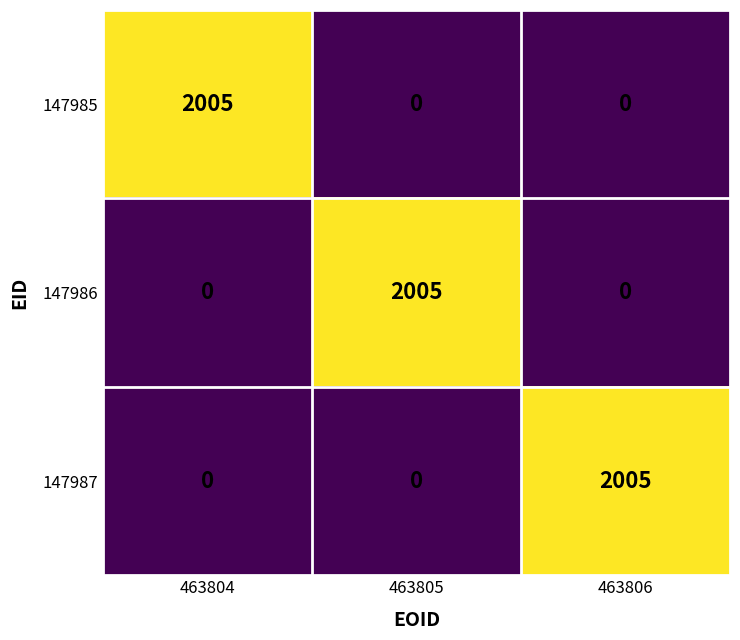

What is the difference between the highest and lowest values at 463804?

2005